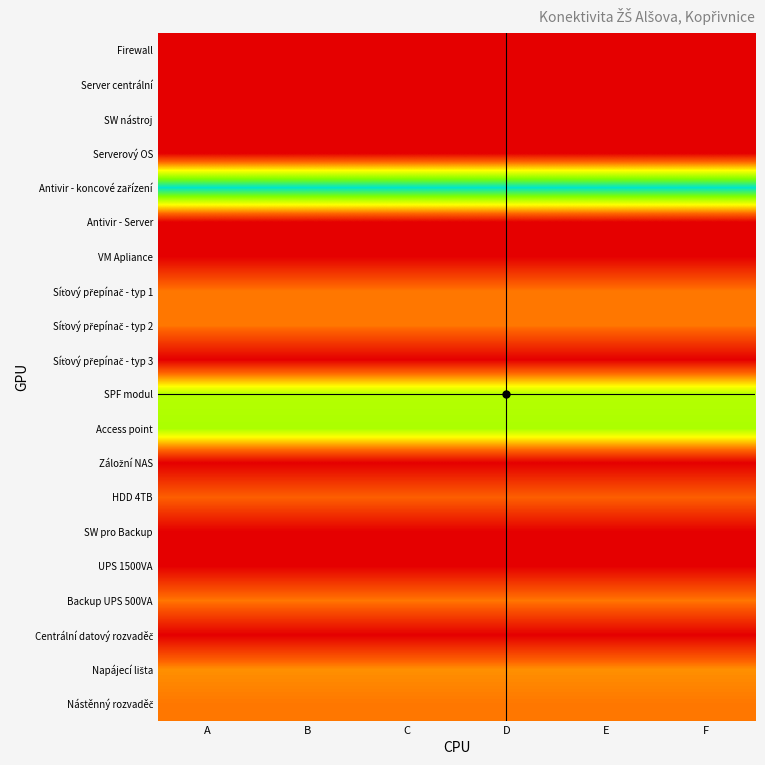

At which category does the chart reach its peak across all series?

A